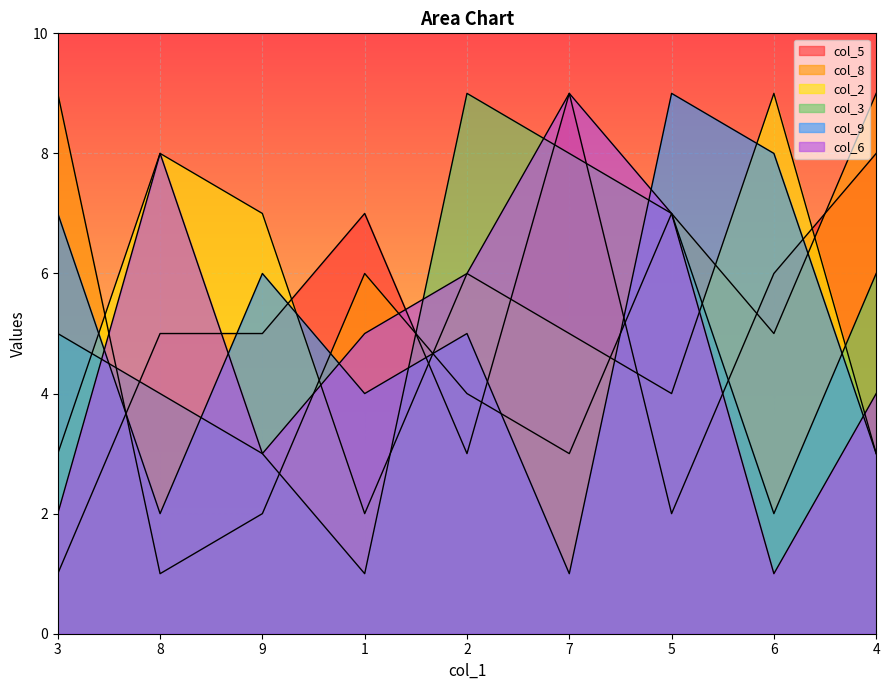

What position from the left is 9?

3